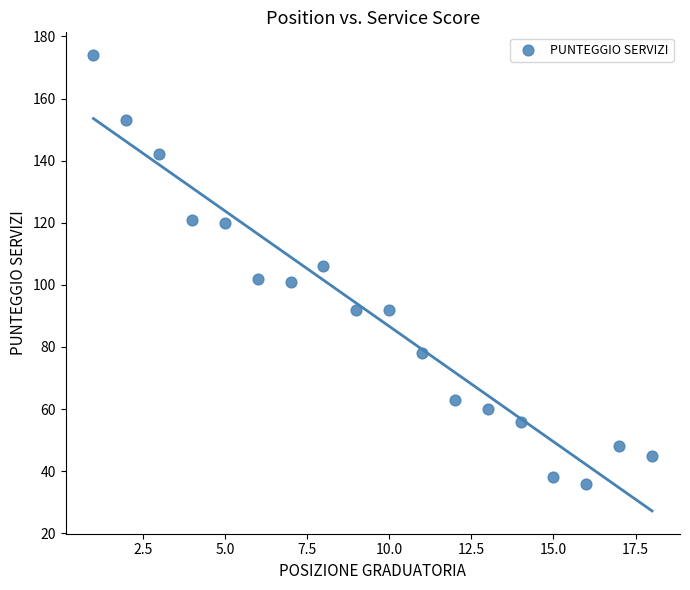

What is the range of X values (max minus min)?

17